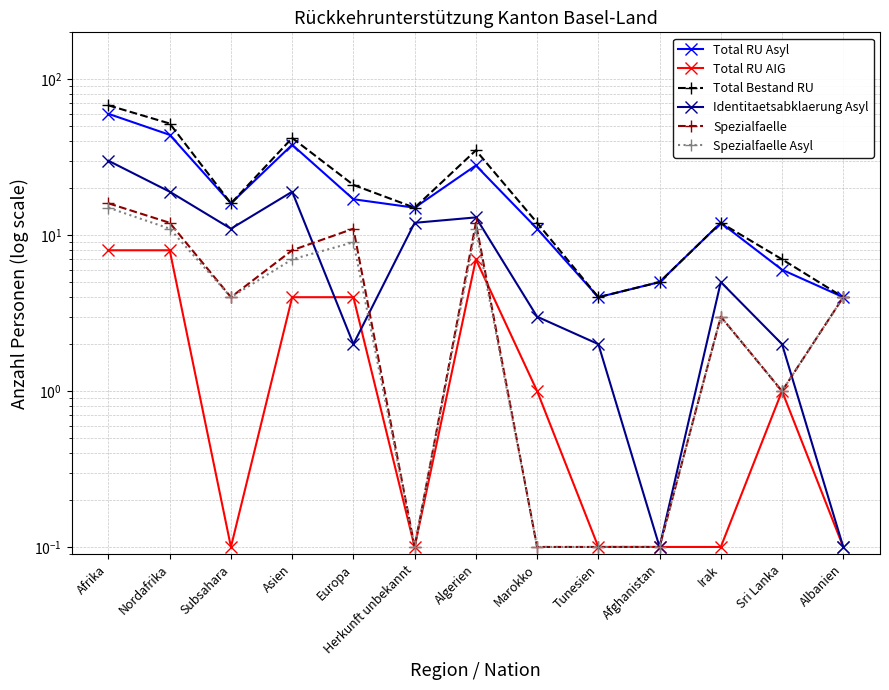

At how many categories does at least one series exceed 37?

3